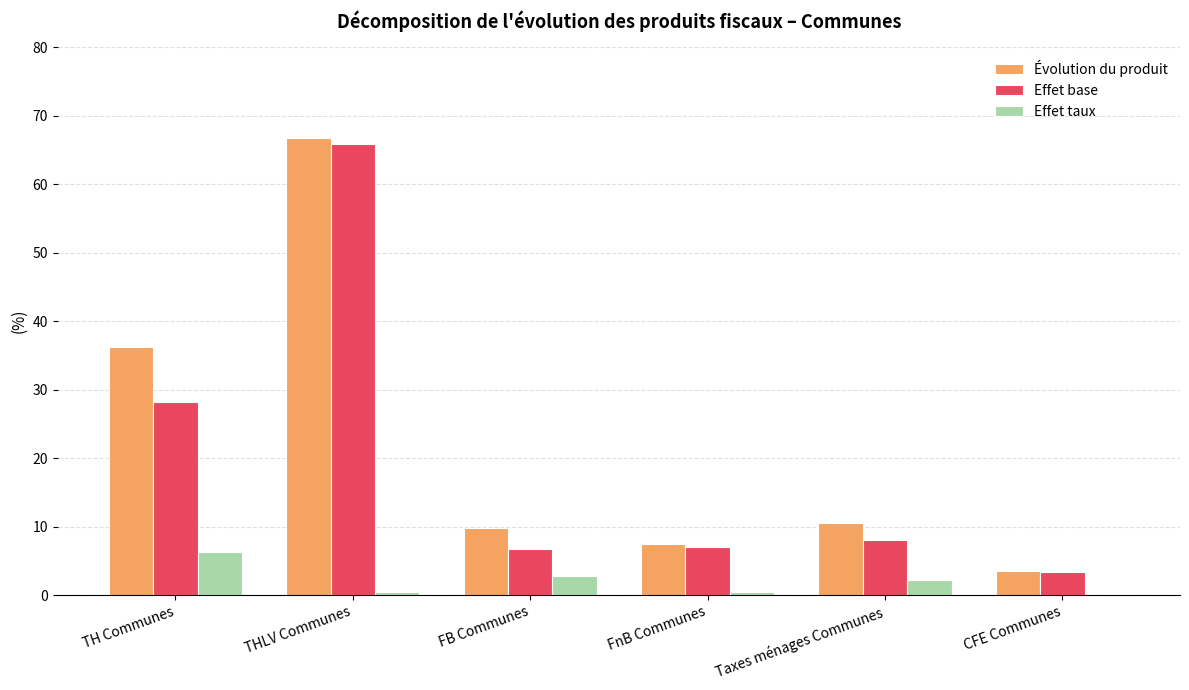

The Effet base series shows 14.3 at Taxes ménages Communes. True or false?

False